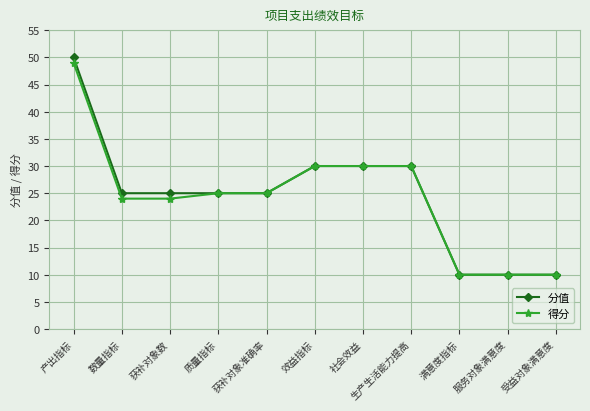

What is the average value of the 分值 series?

25